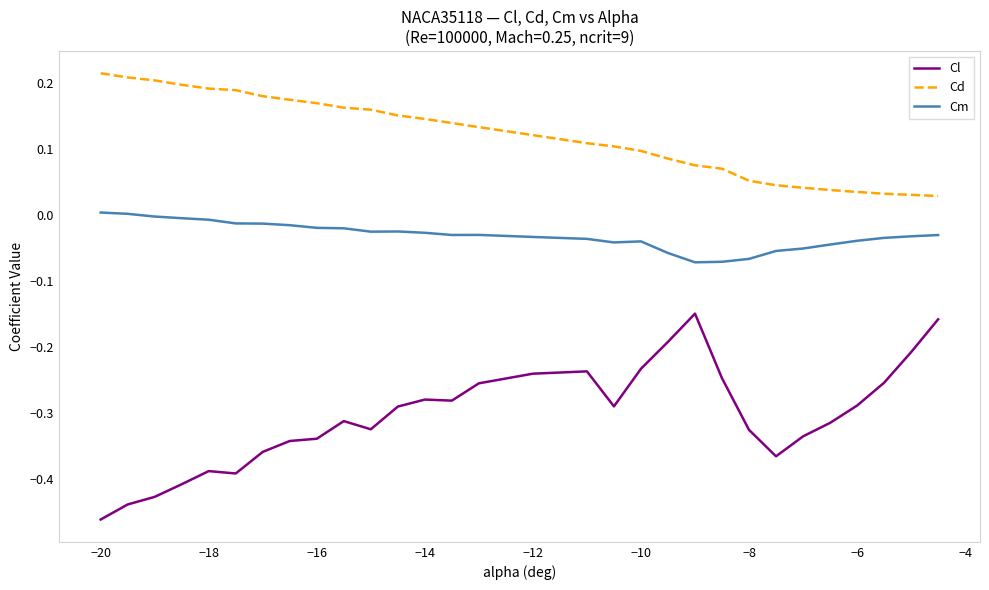

Which series has the widest spread of values?

Cl